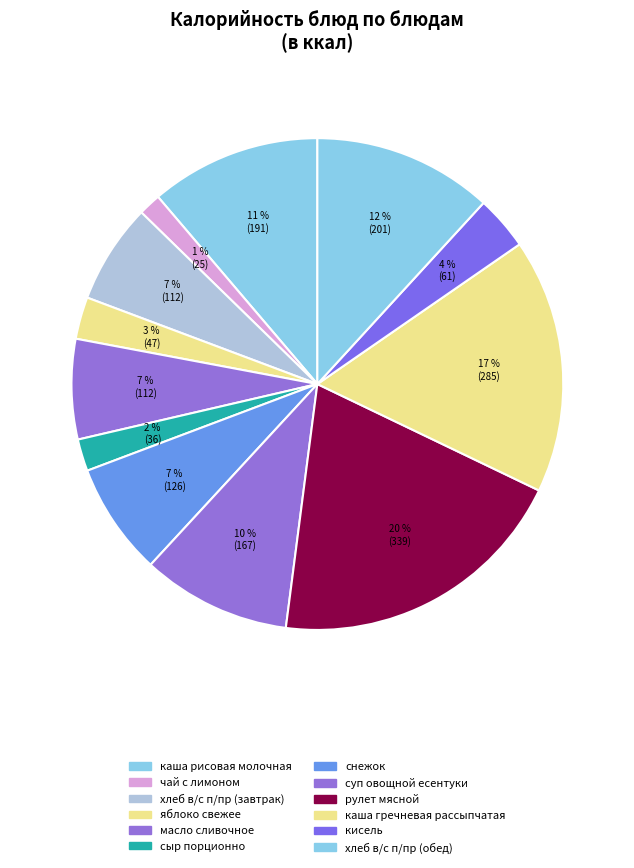

Count the number of slices in the pie.

12